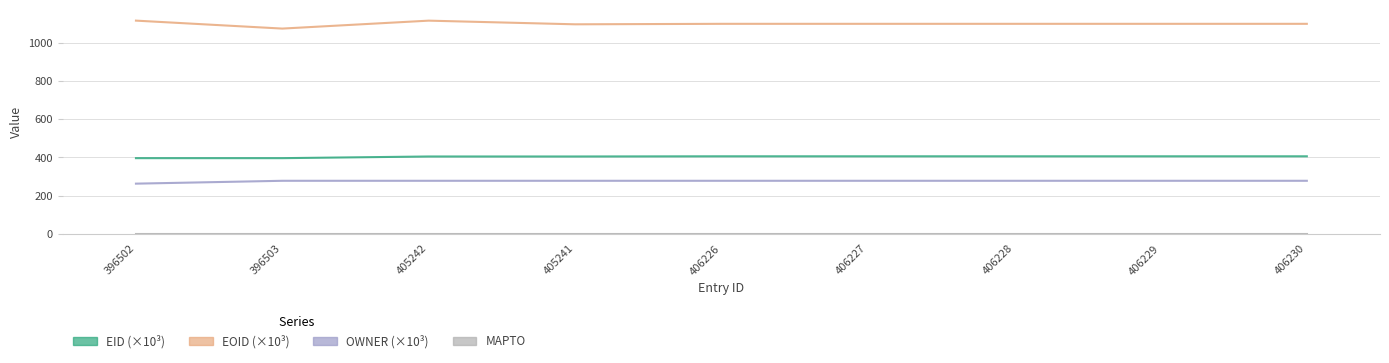

Rank the series by their maximum value, from lowest to highest.

MAPTO, OWNER, EID, EOID